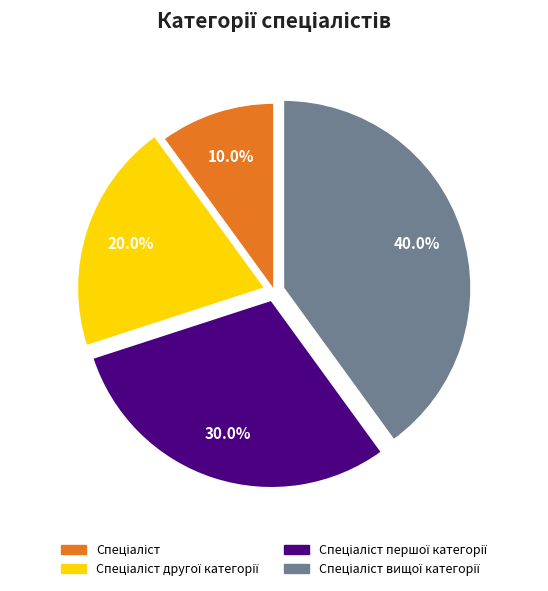

Does any single category account for the majority?

No